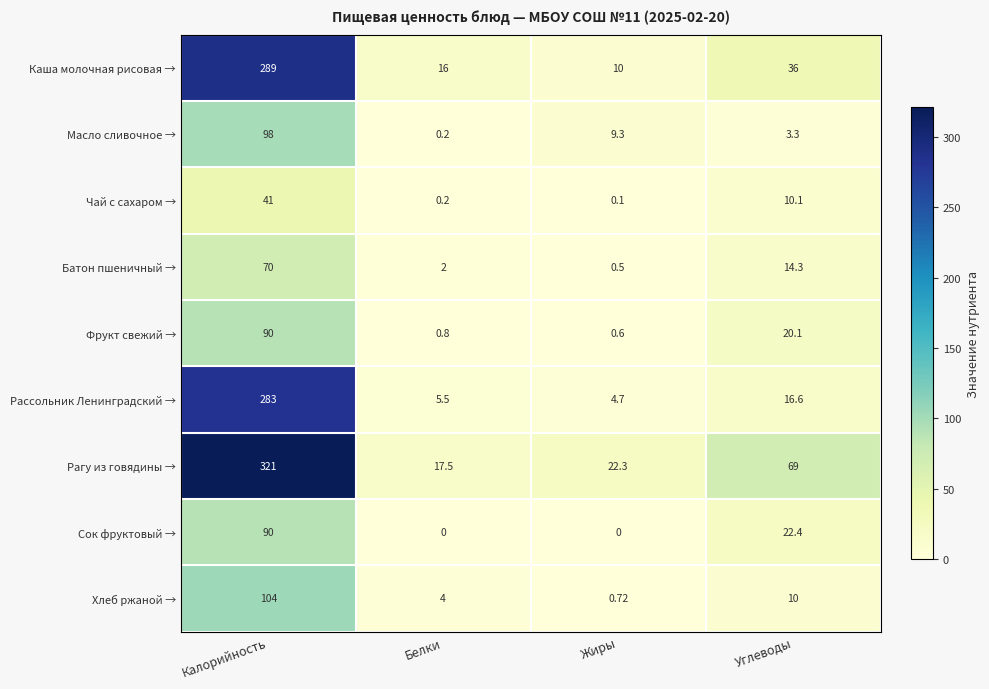

Which category has the highest value across all series?

Калорийность